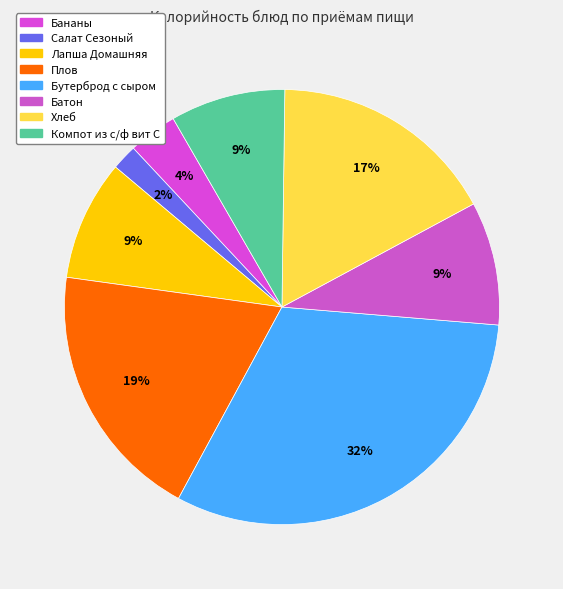

What percentage is the Компот из с/ф вит С slice, to the nearest percent?

9%